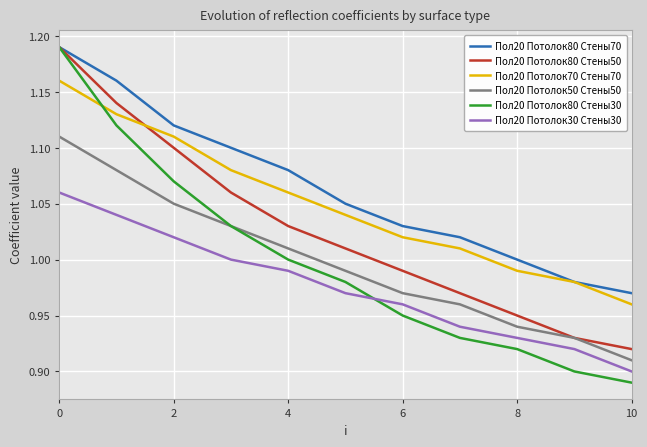

How many values in the Пол20 Потолок80 Стены50 series are below 1?

5